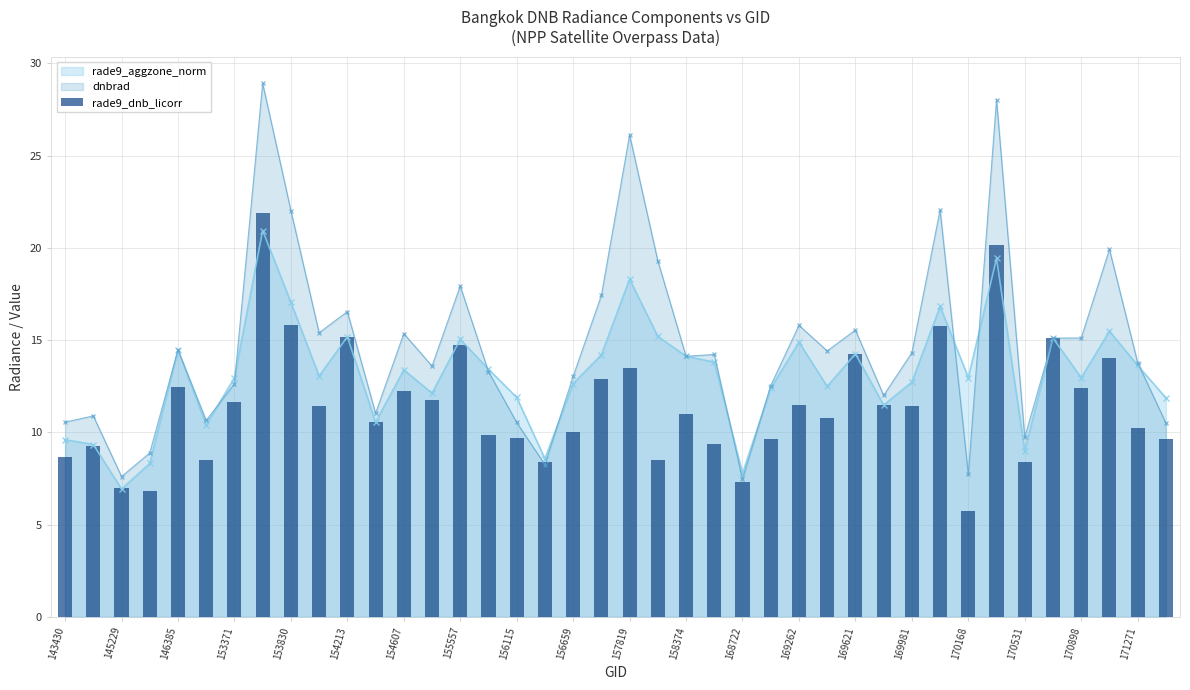

What is the maximum value for rade9_aggzone_norm?

20.9